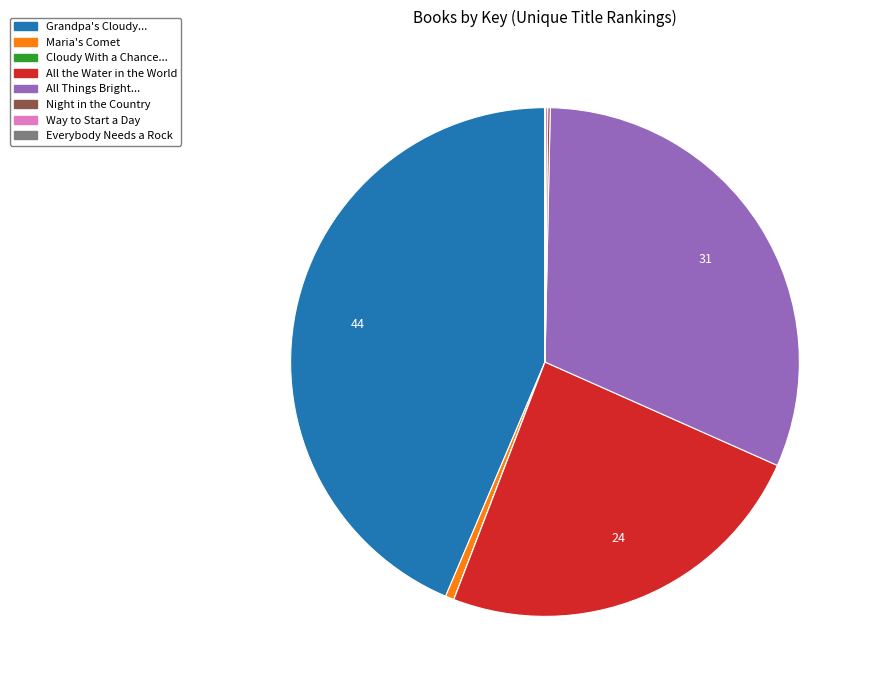

Is it true that All Things Bright... is 41% of the pie?

False